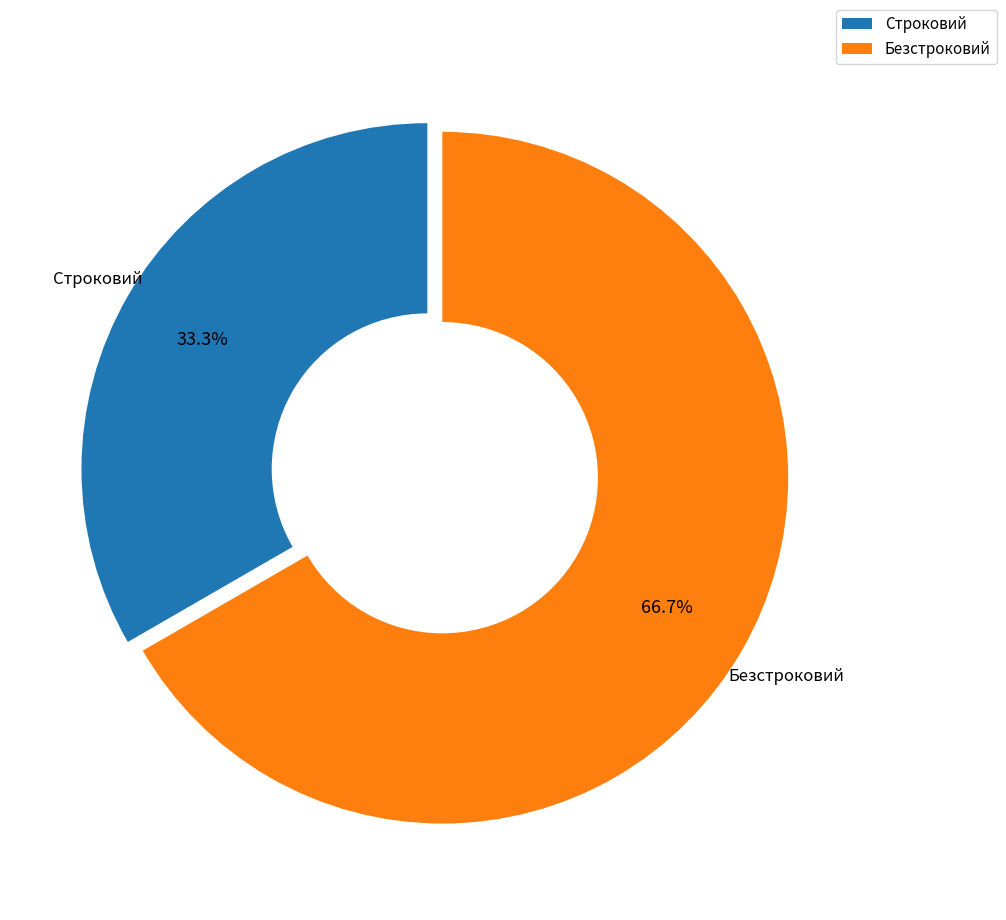

True or false: Безстроковий accounts for 81% of the total.

False